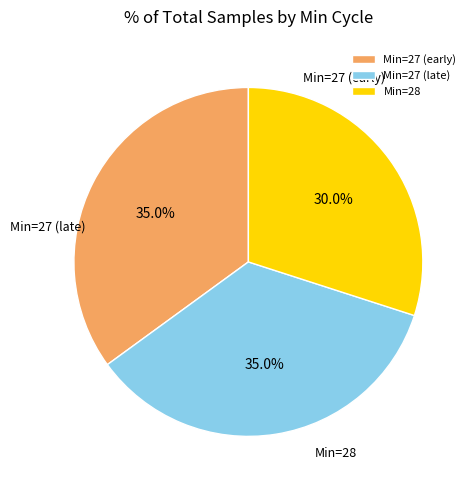

Which category has the biggest portion of the pie?

27